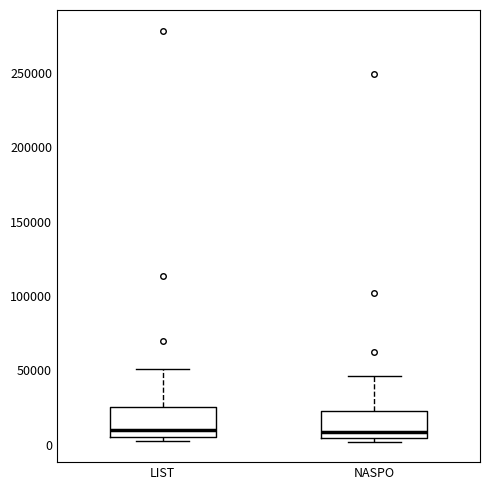

Where does the median line of the box for LIST sit on the y-axis? The values are not printed on the chart, so give them approximately, as read against the axis.

10000